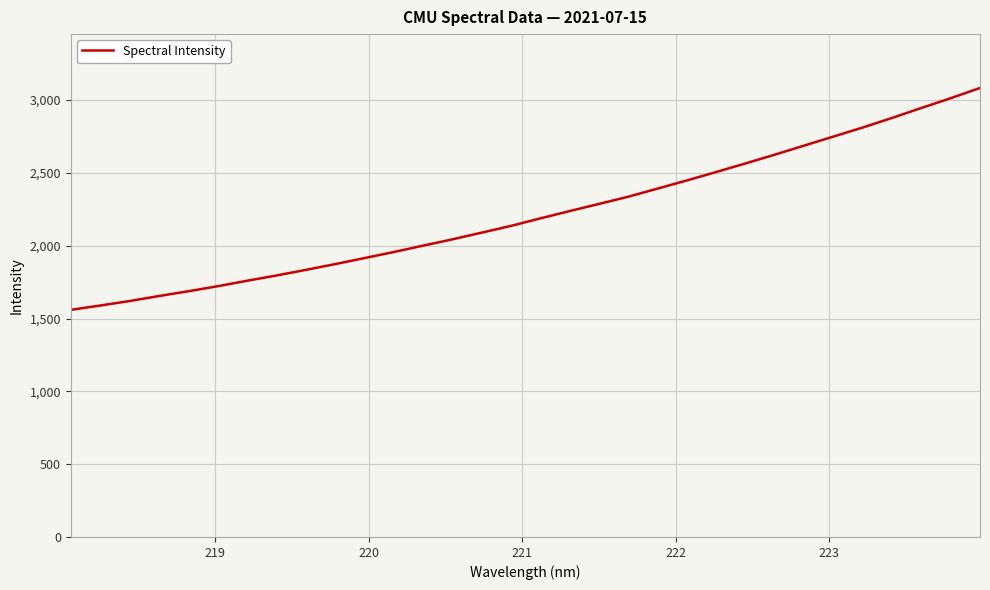

What is the difference between the second highest and second lowest values?

1423.7